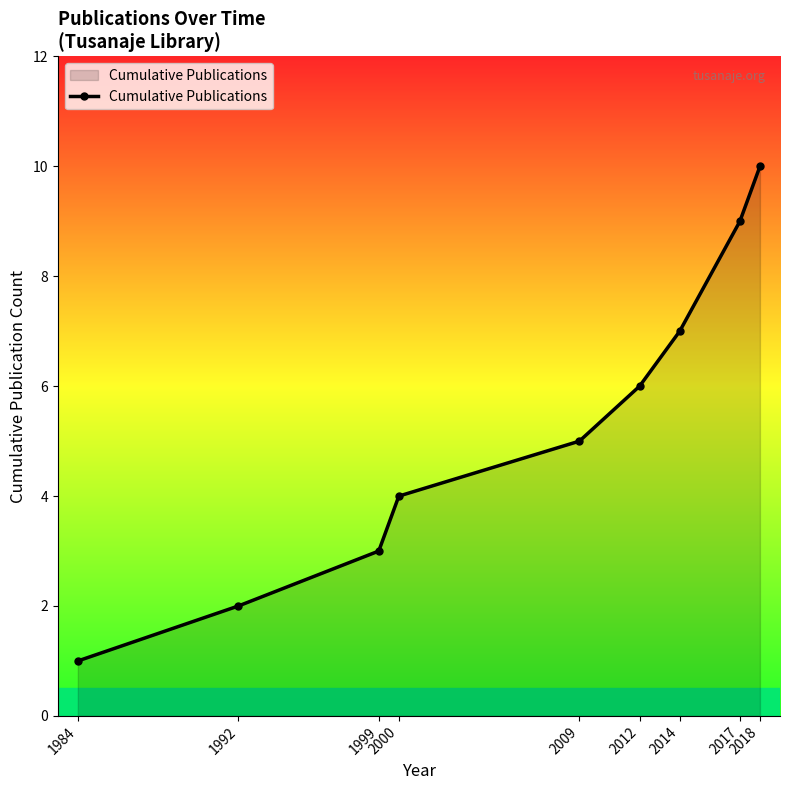

Reading right to left, list all the values displayed in this chart.

10	9	7	6	5	4	3	2	1